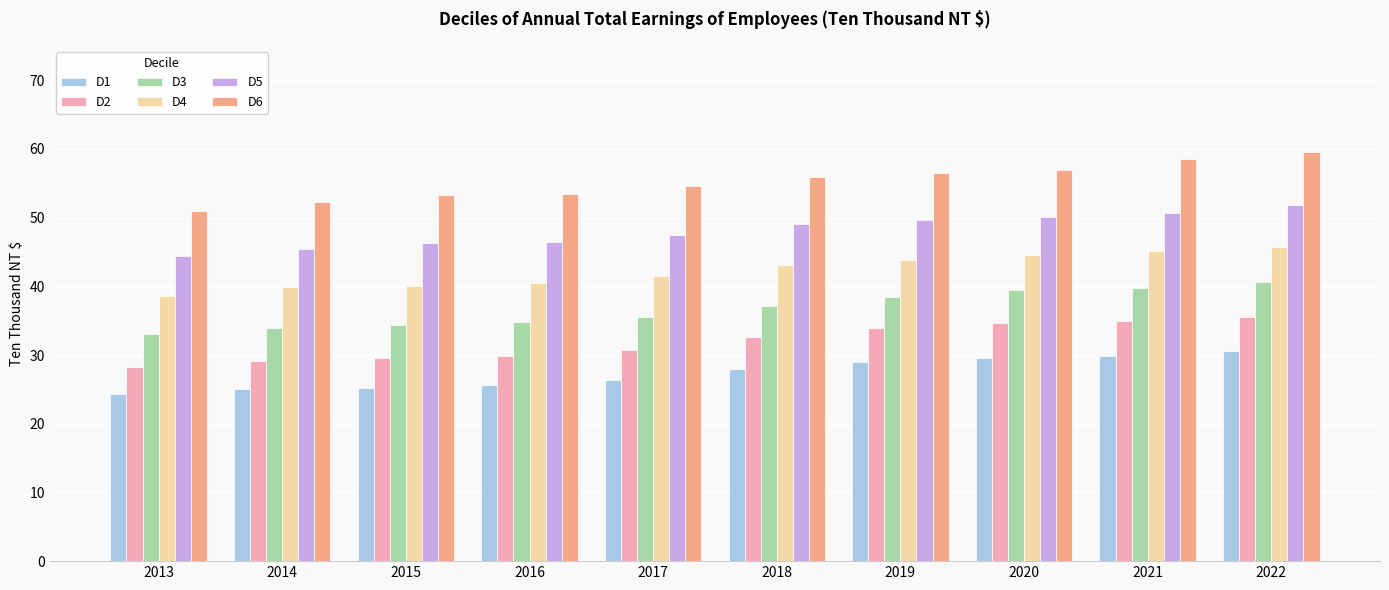

At which label does D5 reach its minimum?

2013